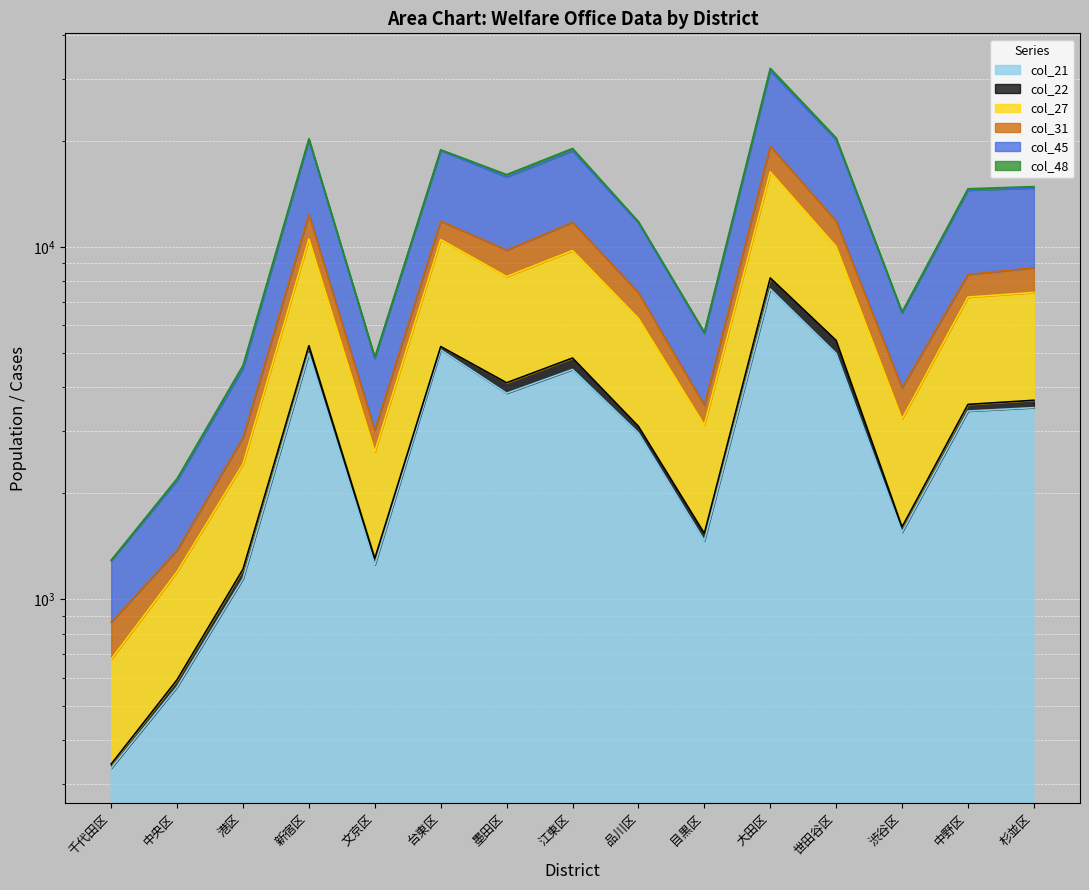

What is the label of the 9th point from the right?

墨田区